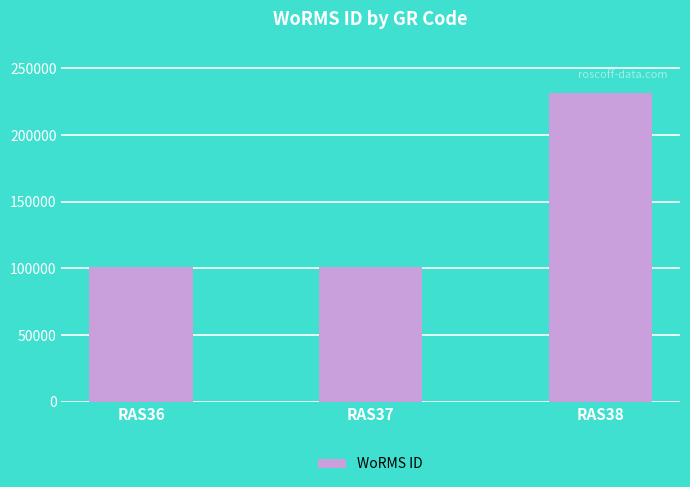

What is the ratio of the value at RAS36 to the value at RAS37?

1.0